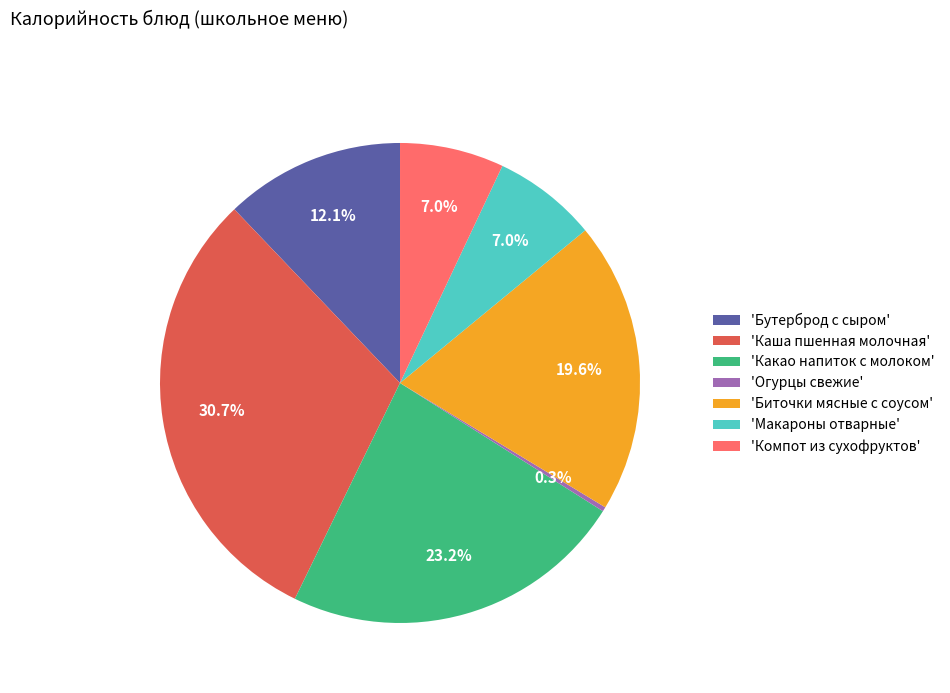

Which has a higher value, 'Какао напиток с молоком' or 'Бутерброд с сыром'?

'Какао напиток с молоком'